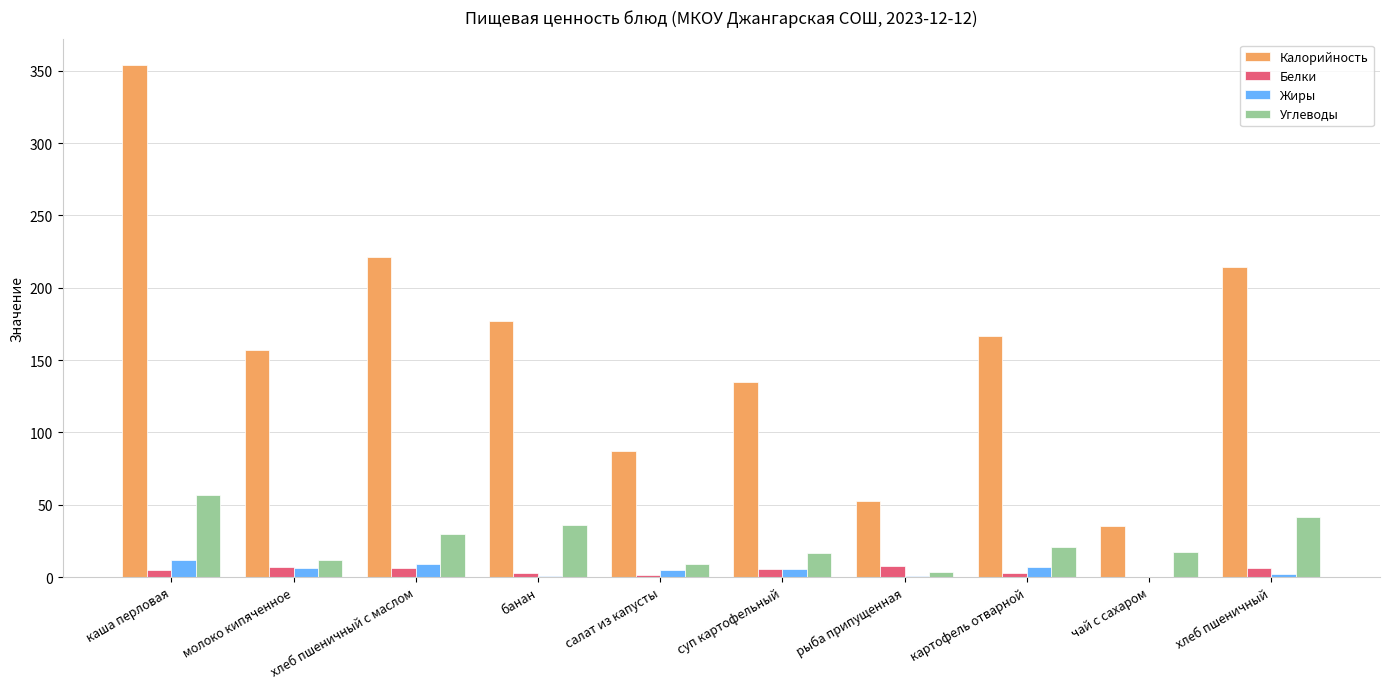

Which category has the highest value in the Углеводы series?

каша перловая